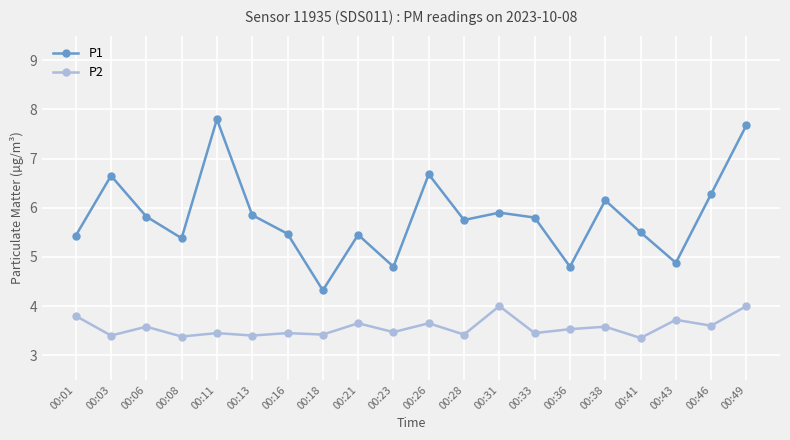

Where does the P1 series first go above 5?

00:01